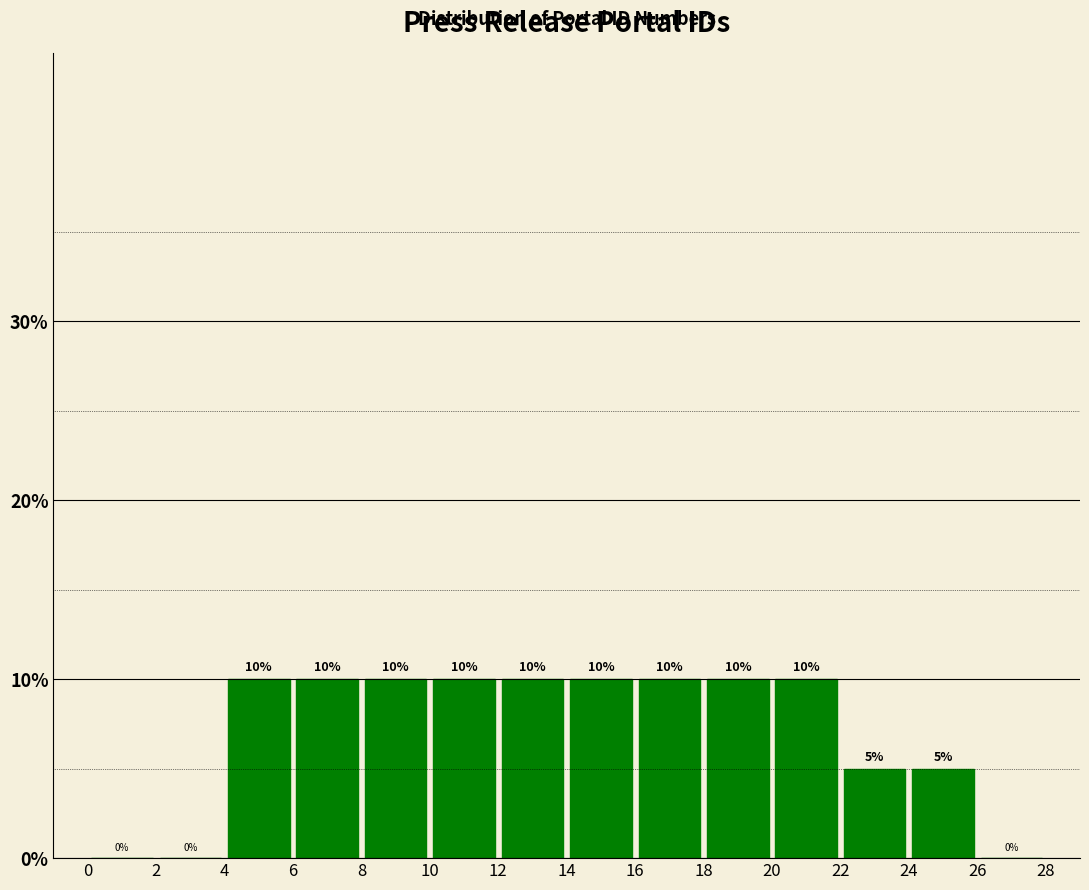

What is the height of the bar covering 22 to 24 on the x-axis?

5